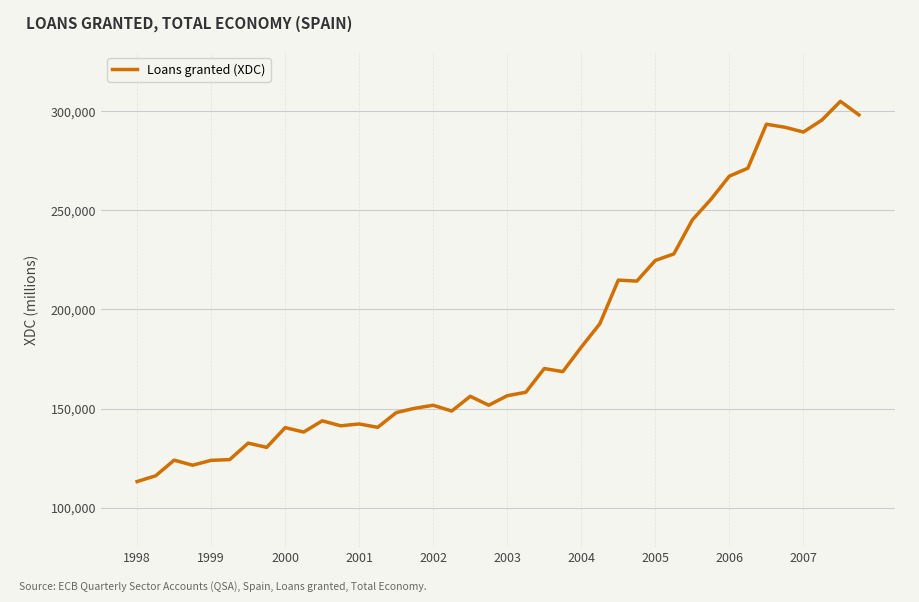

What is the difference between the maximum and minimum values?

191982